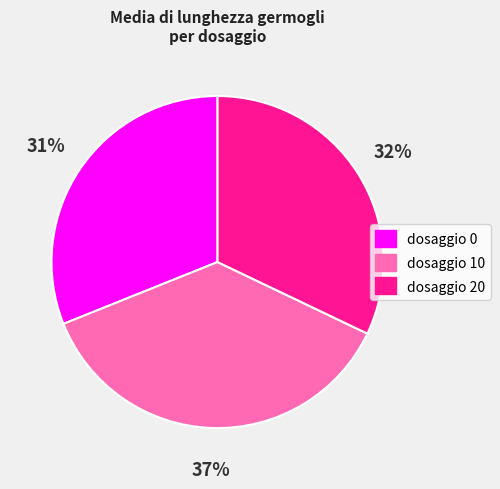

How many segments does this pie chart have?

3